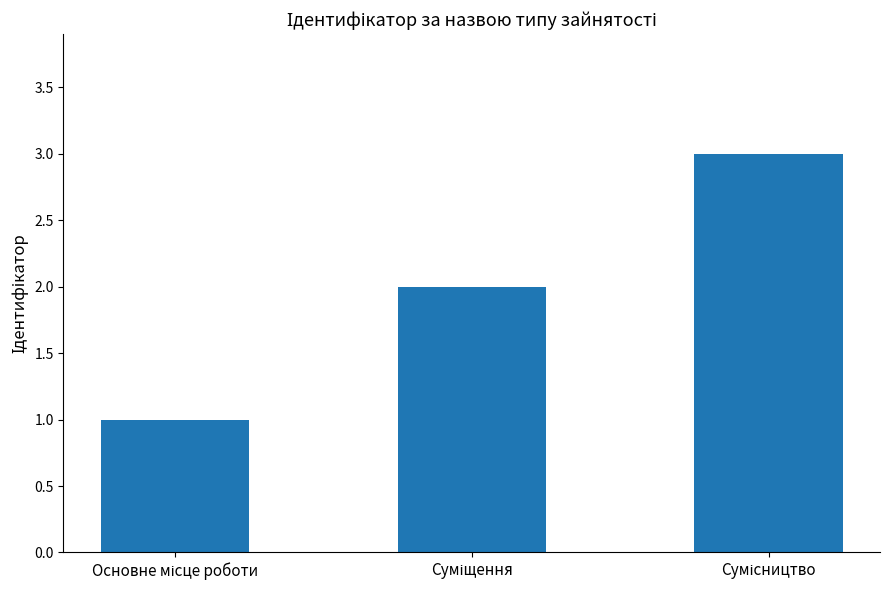

What is the sum of all values?

6